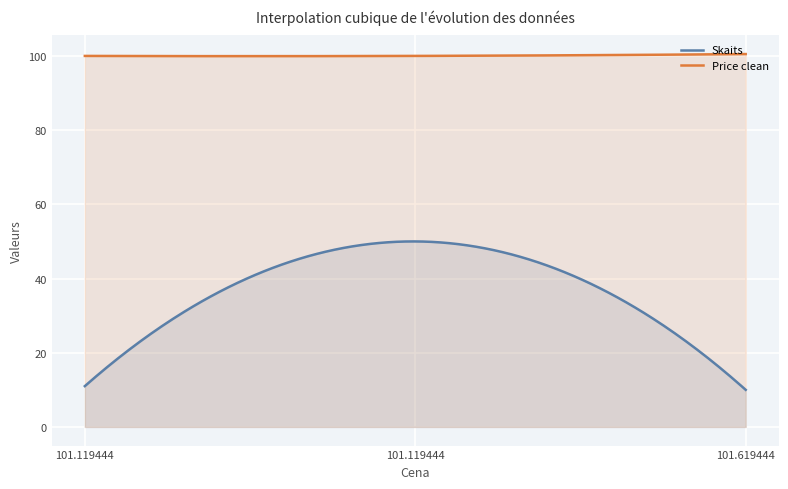

Rank the series at 101.619444 from highest to lowest value.

Price clean, Skaits